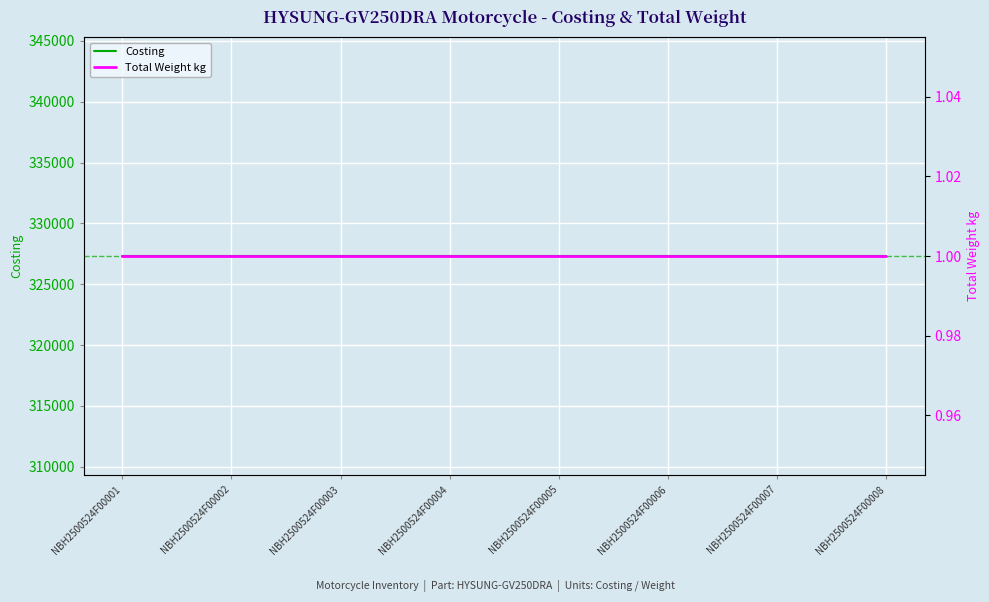

Rank the series at NBH2500524F00008 from lowest to highest value.

Total Weight kg, Costing